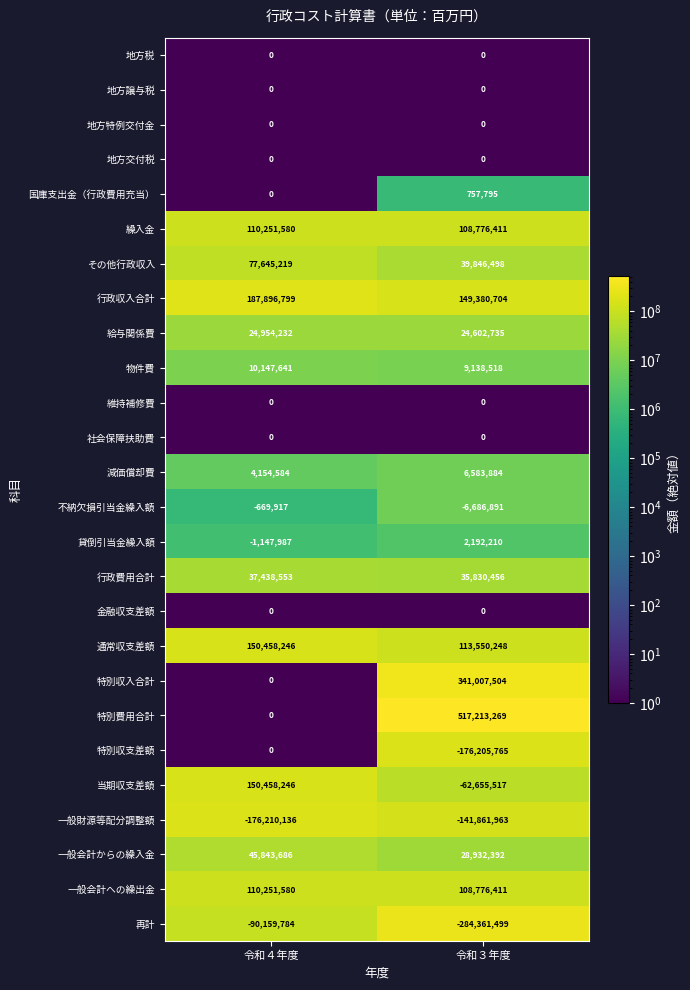

Which series has the largest total across all categories?

特別費用合計